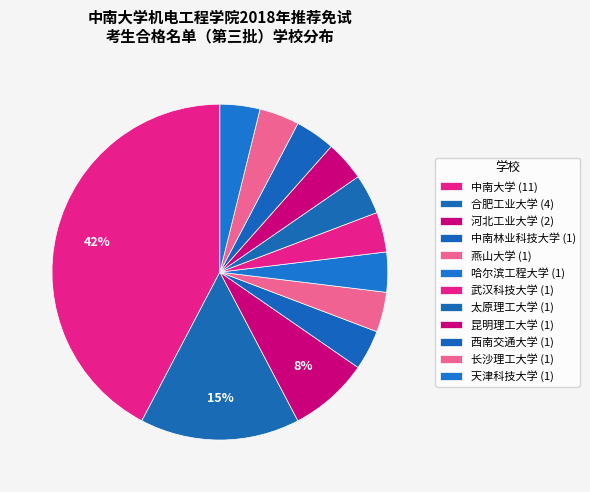

What percentage do 西南交通大学 and 武汉科技大学 together represent?

7.7%